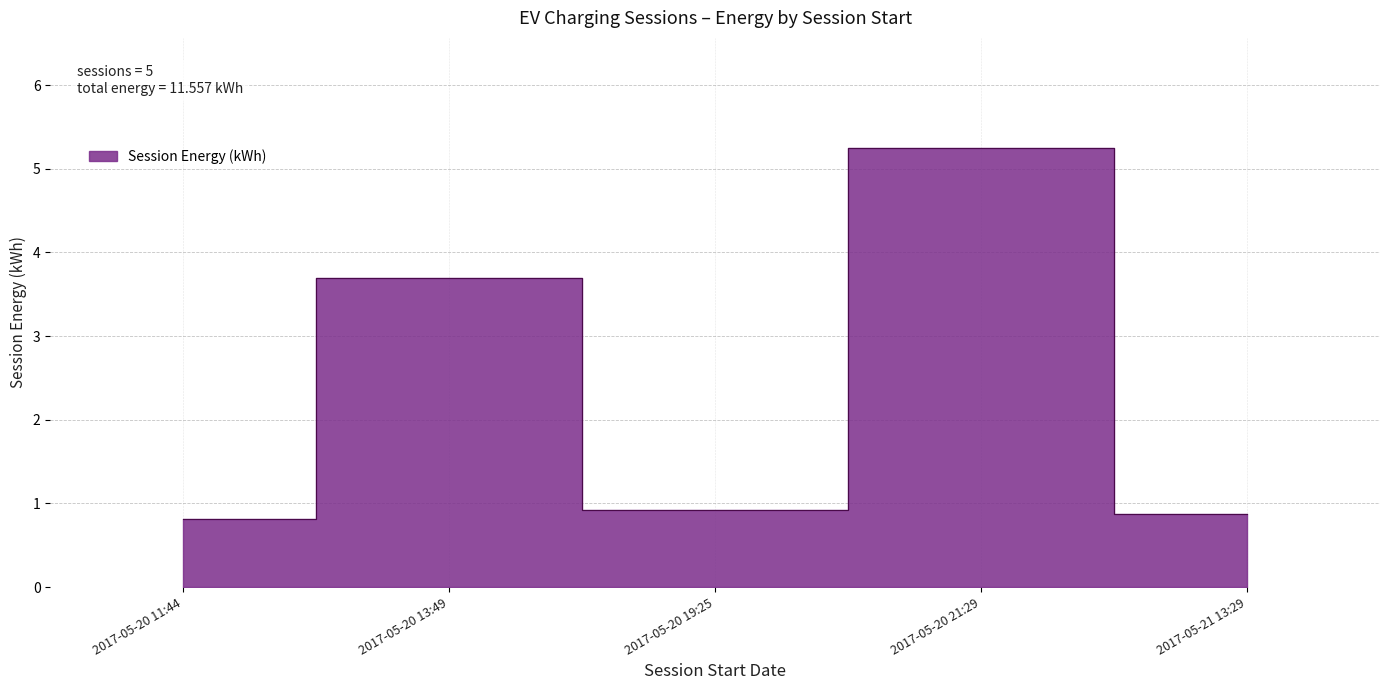

At which category does the data reach its first local valley?

2017-05-20 19:25